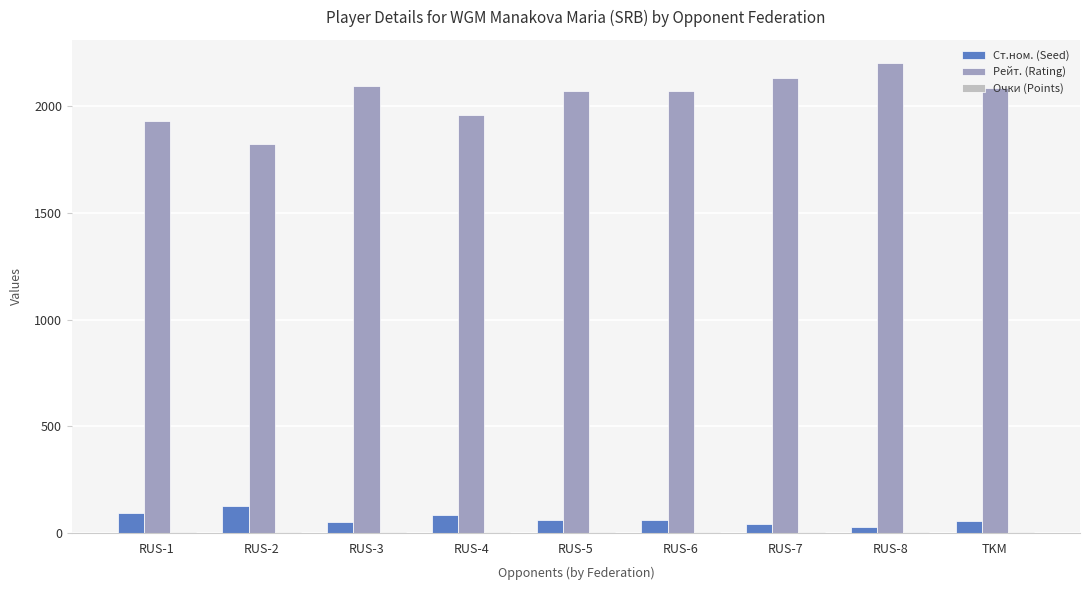

How many series are shown in this chart?

3